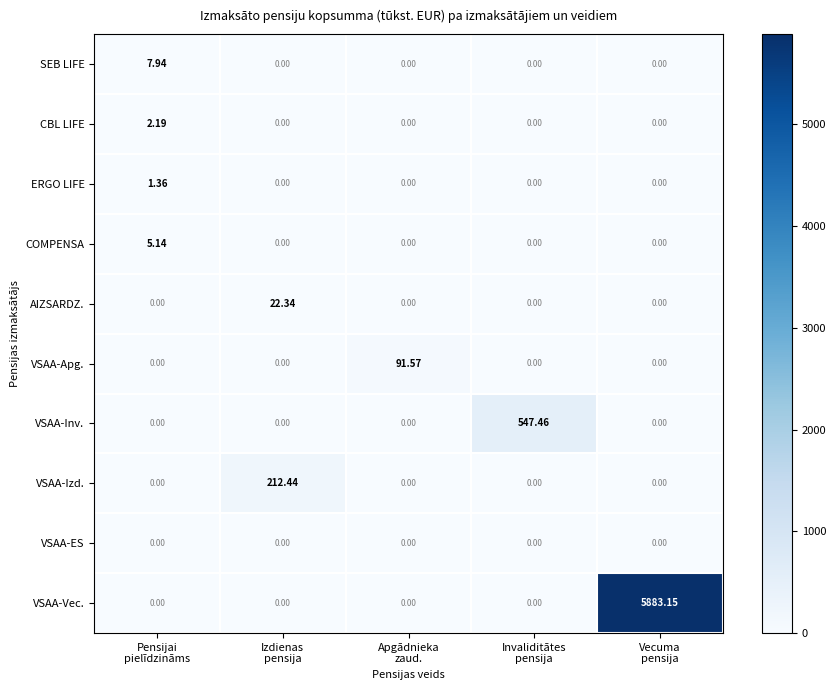

Which series has the largest range (max minus min)?

VSAA-Vec.